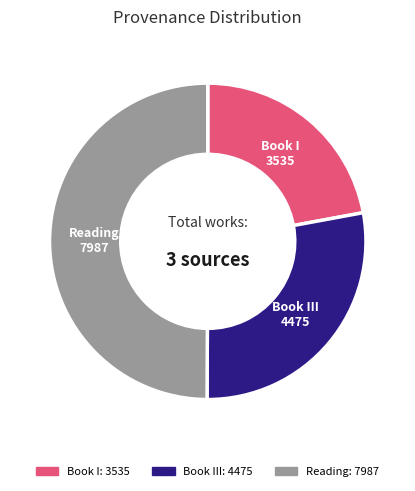

Rank the categories by value from lowest to highest.

Book I (3535), Book III (4475), Reading (7987)